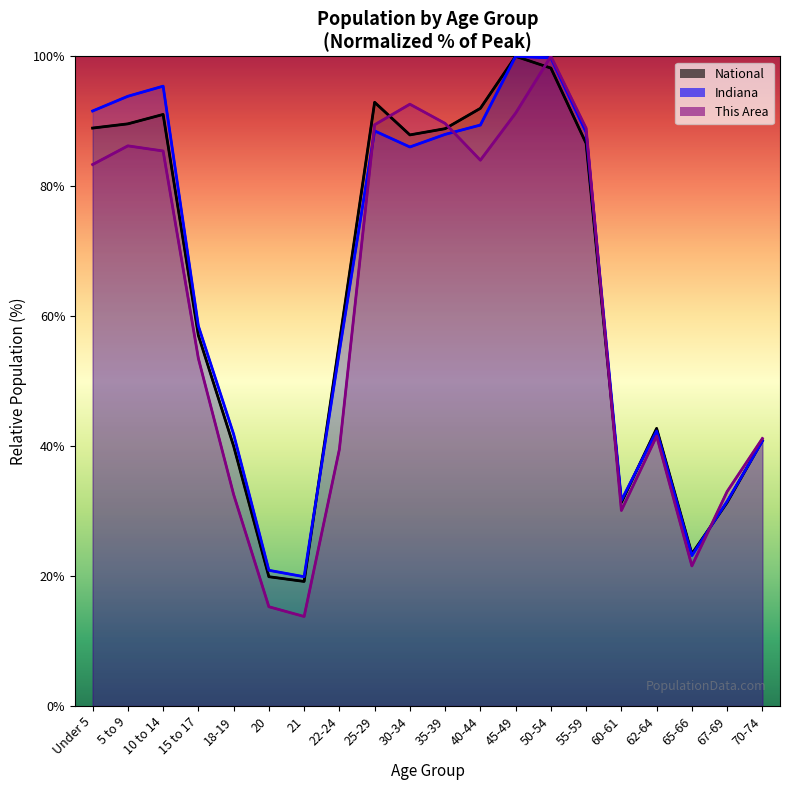

What is the greatest value displayed?

100.0